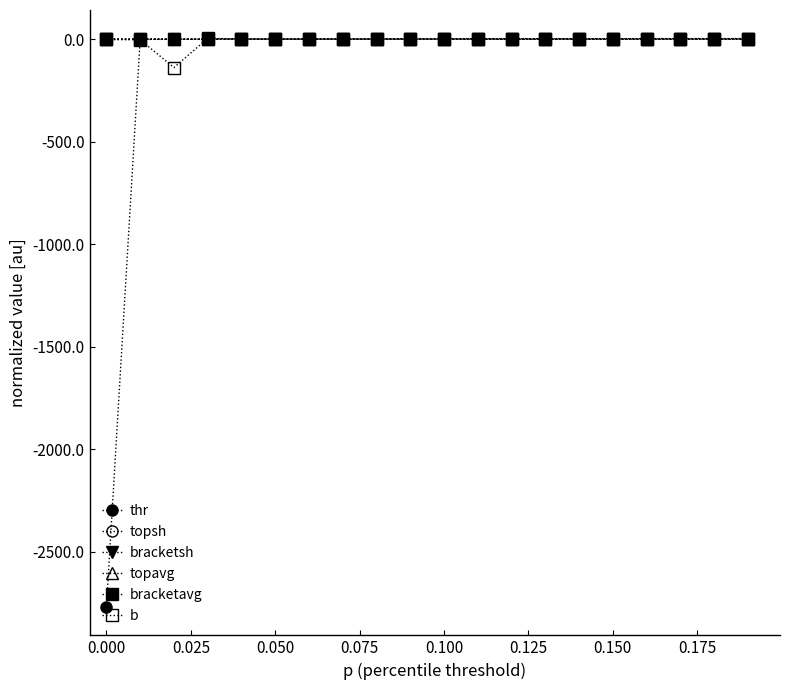

Is this an area chart (filled region under the line)?

No